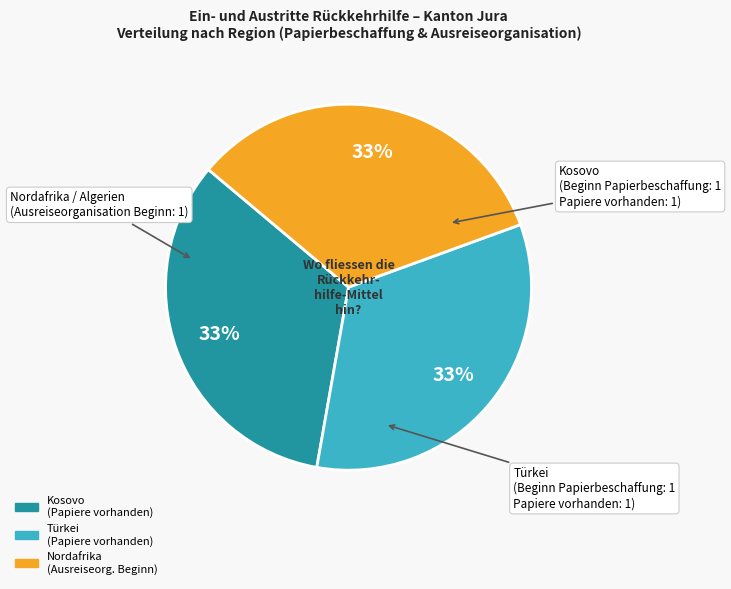

To the nearest percent, what is the average slice percentage?

33%